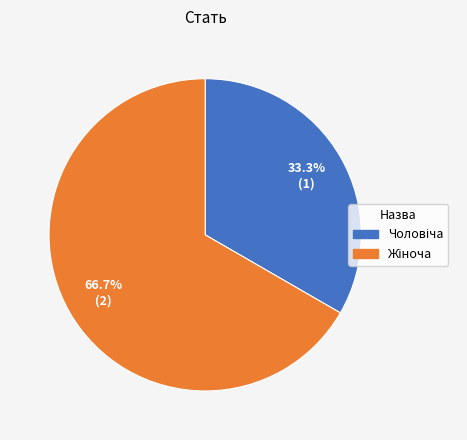

Is there a majority slice in this chart?

Yes